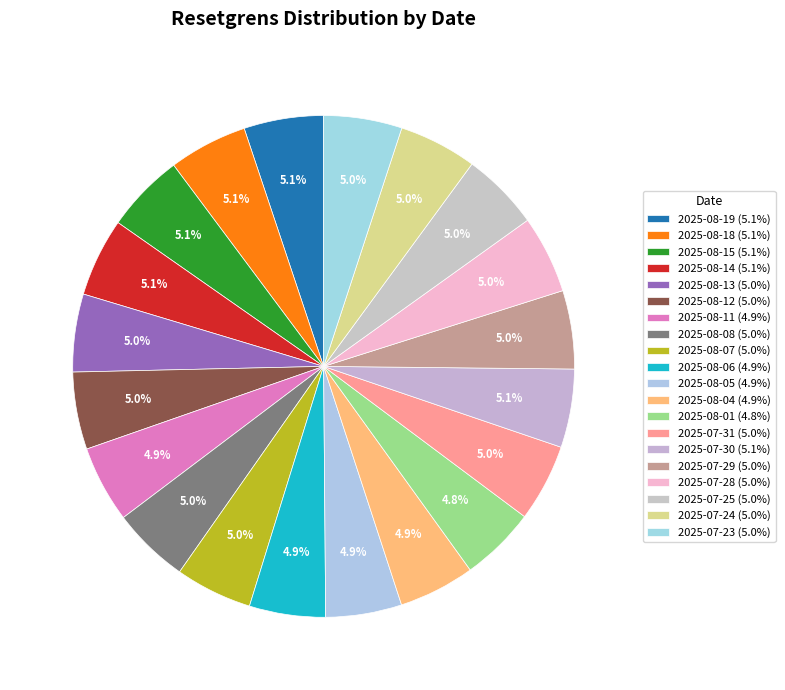

How many segments does this pie chart have?

20